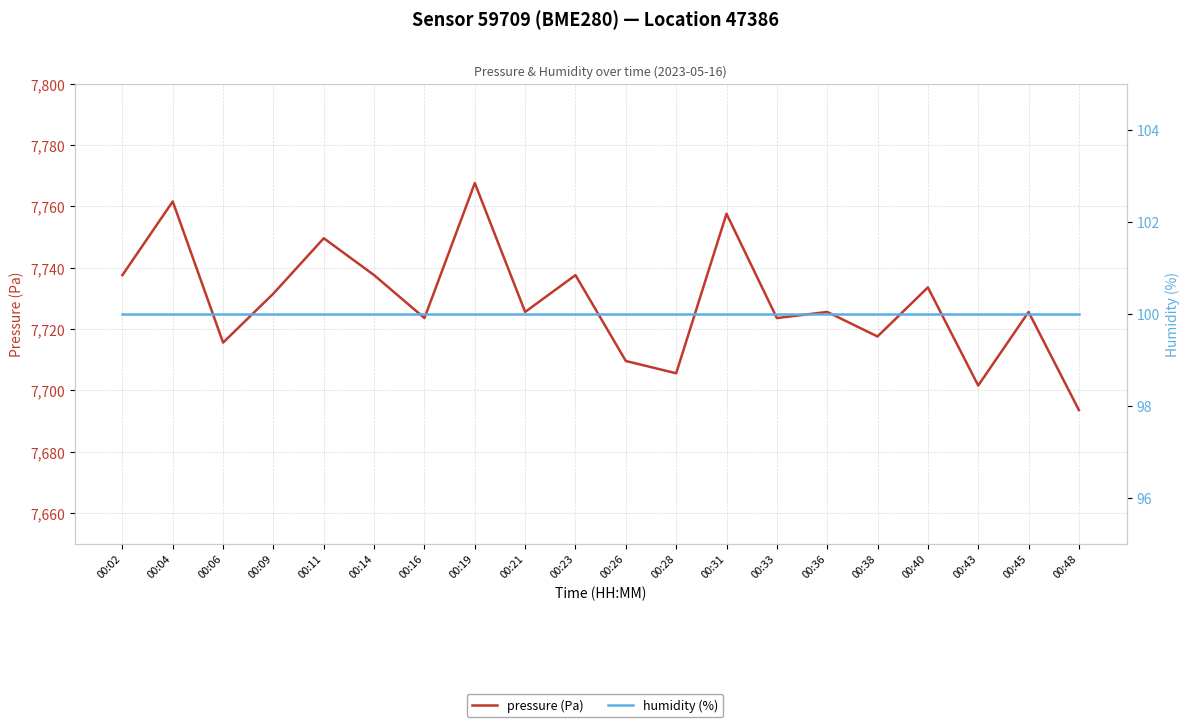

What is the sum of the pressure (Pa) values at 00:26 and 00:31?

15467.2